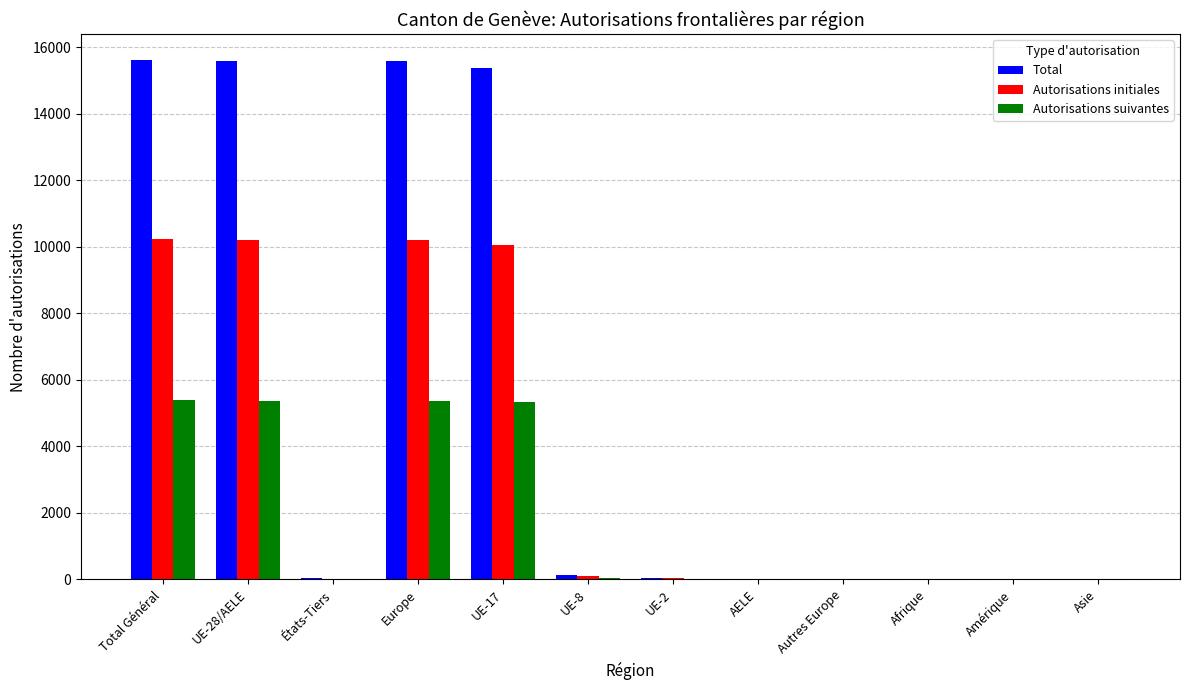

Which series has the largest range (max minus min)?

Total